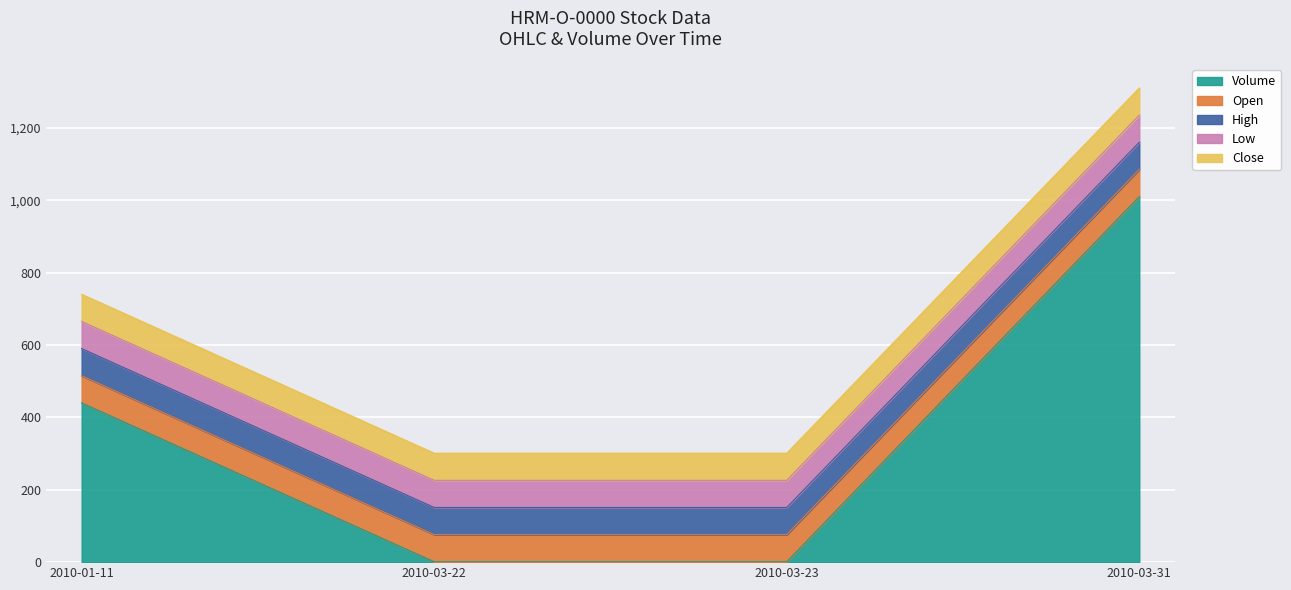

True or false: High has a value of 100 at 2010-01-11.

False